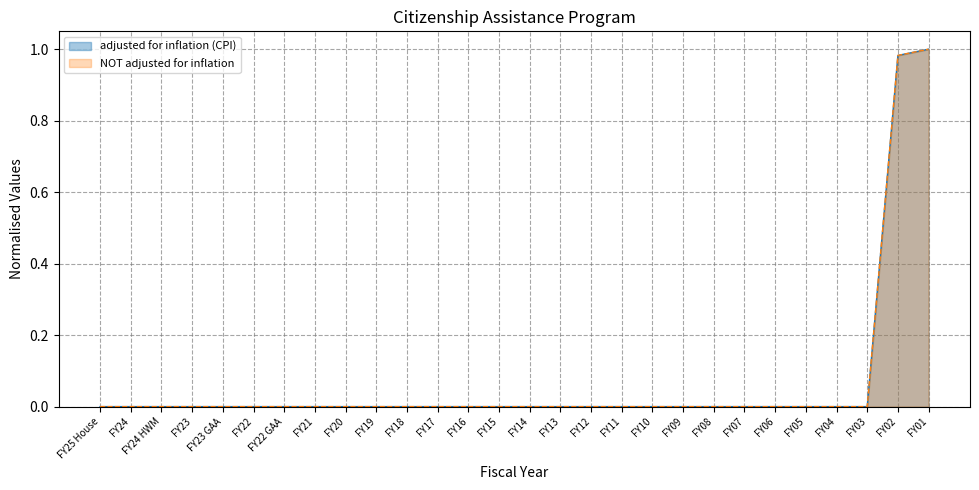

At how many categories does at least one series exceed 0?

2